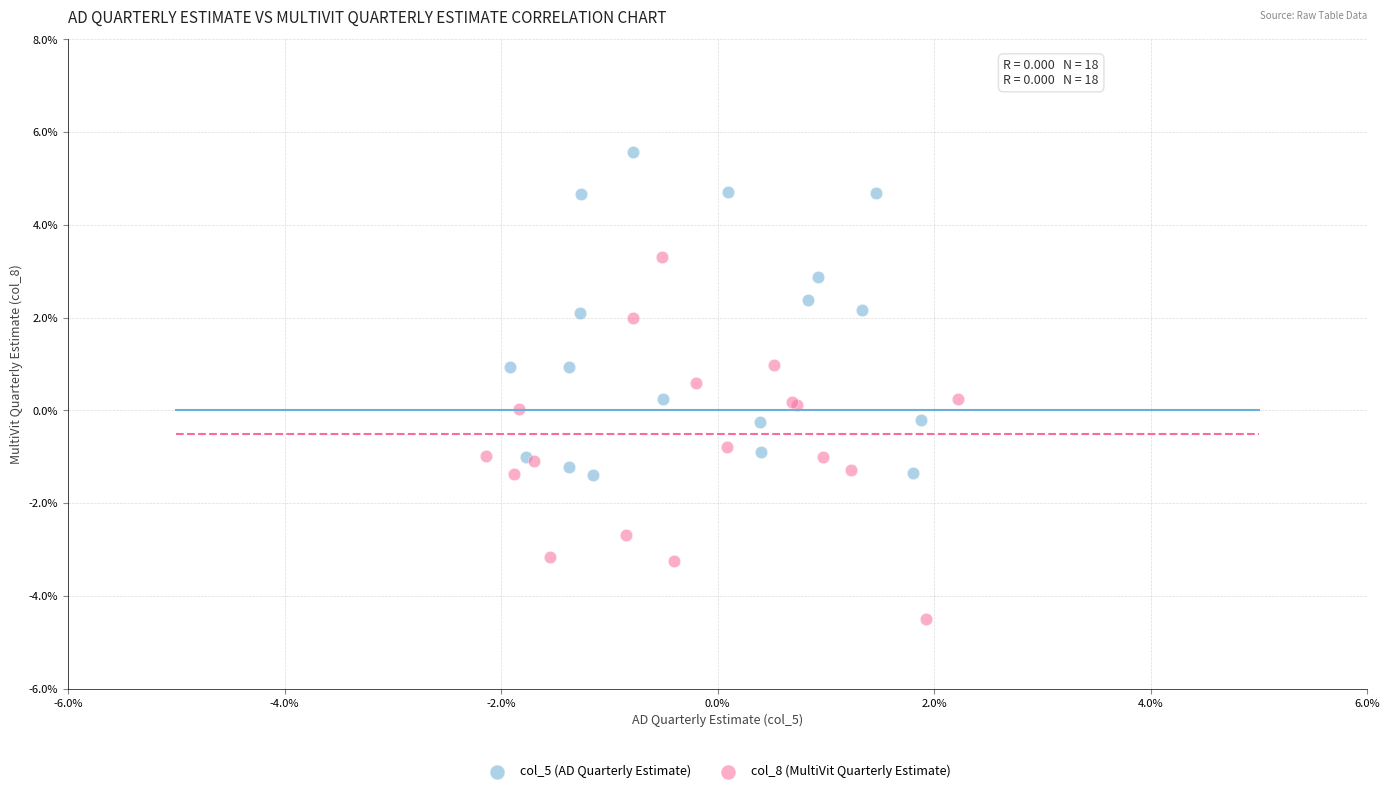

Which series reaches the maximum Y coordinate?

col_5 (AD Quarterly Estimate)